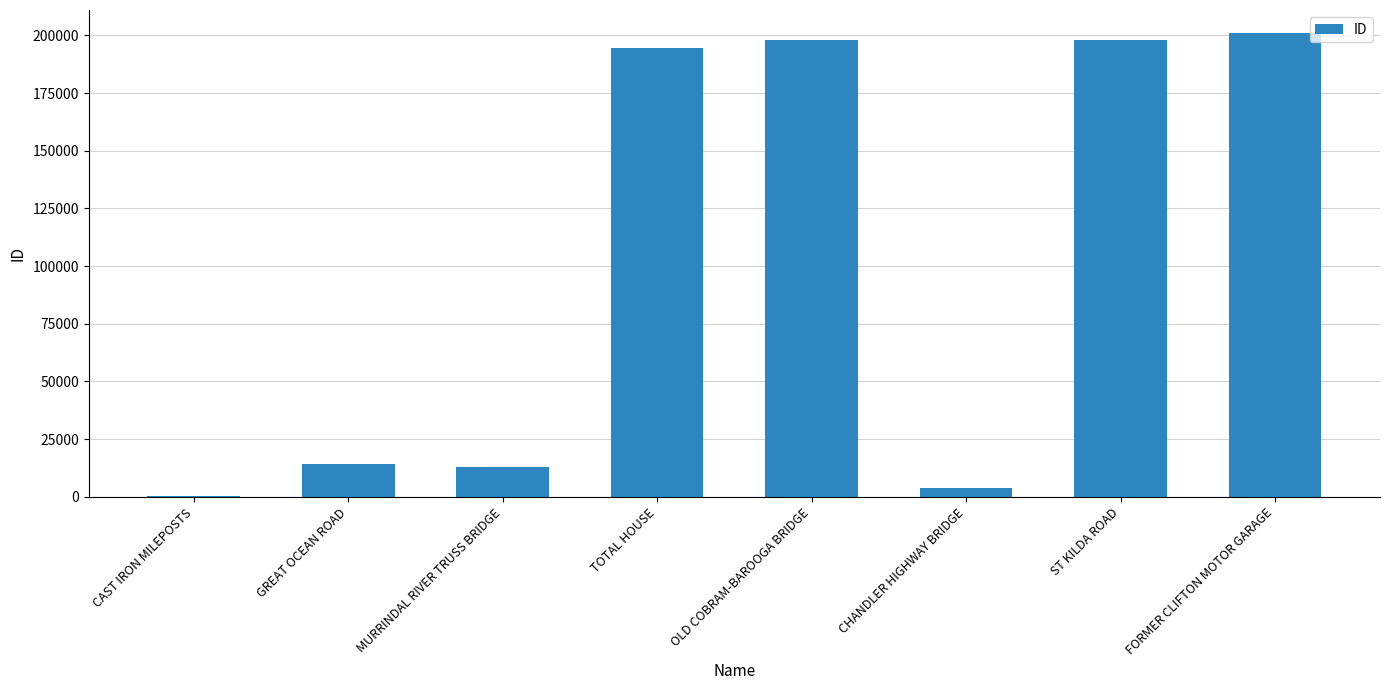

The chart shows a value of 194652 at TOTAL HOUSE. True or false?

True